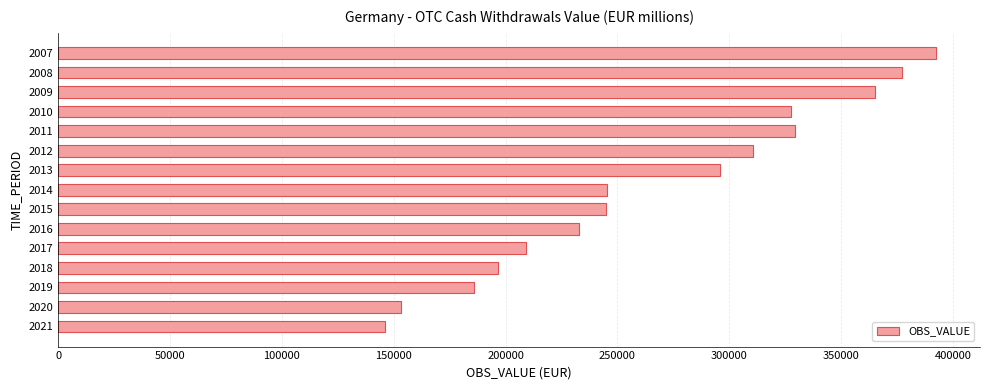

Is it true that the value at 2012 is 310783.0?

True